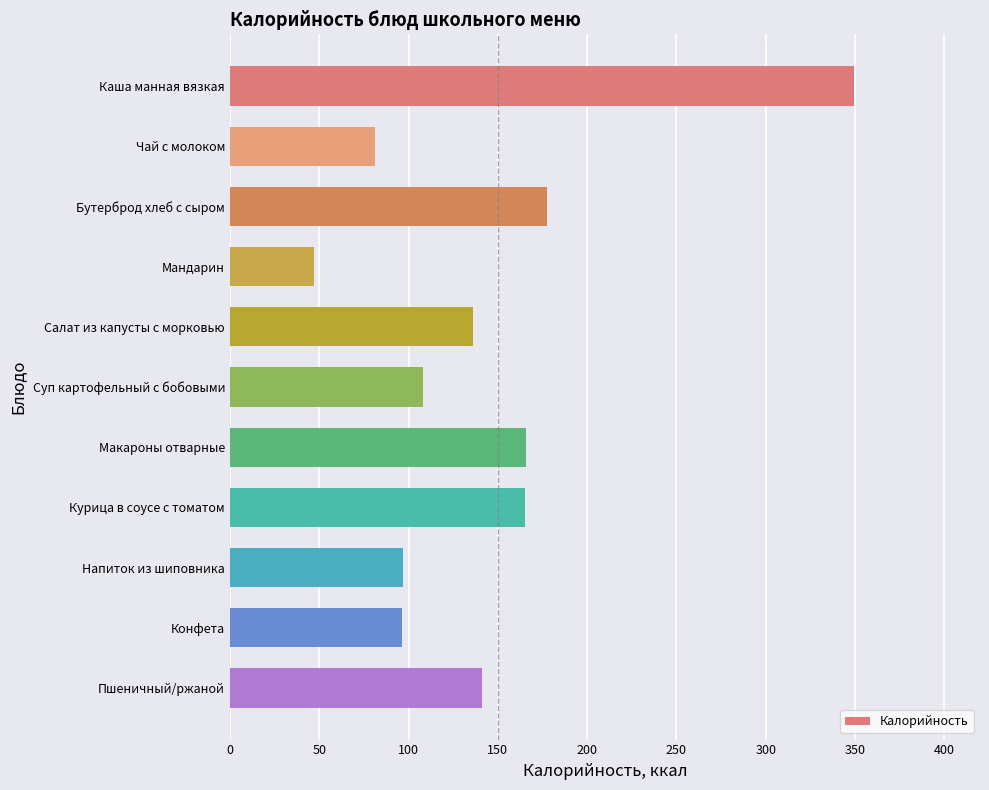

What is the sum of all values?

1563.5